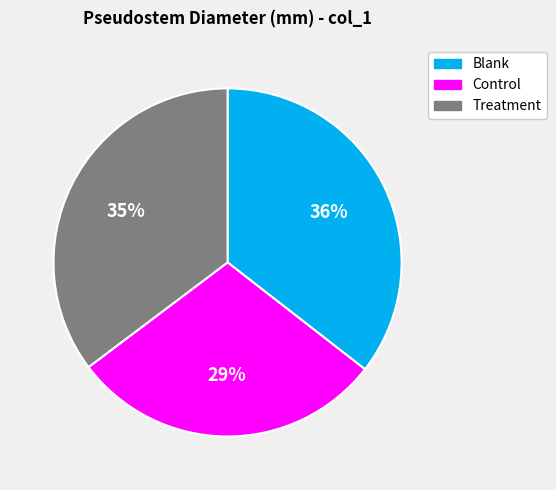

Do Treatment and Control together represent more than half of the pie?

Yes